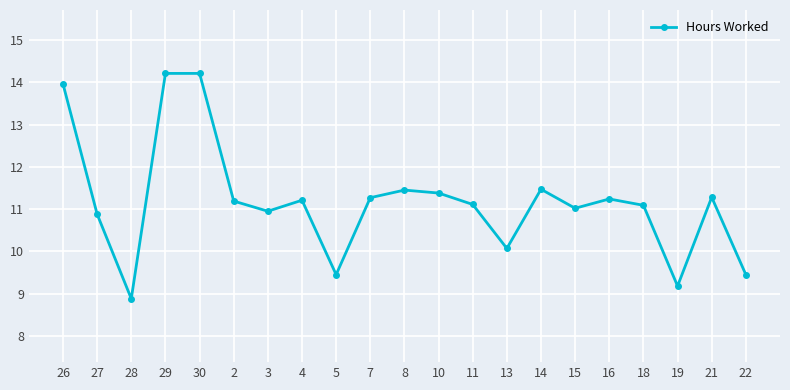

Which category has the lowest value across all series?

28